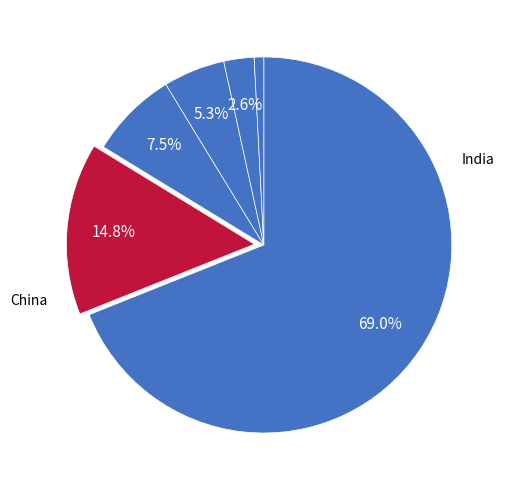

Count the number of slices in the pie.

6